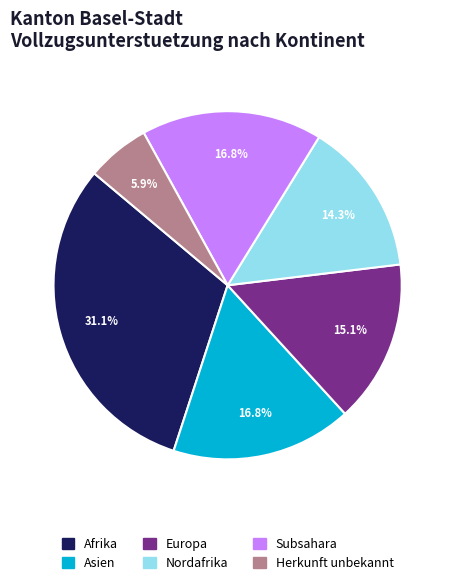

Is there a majority slice in this chart?

No